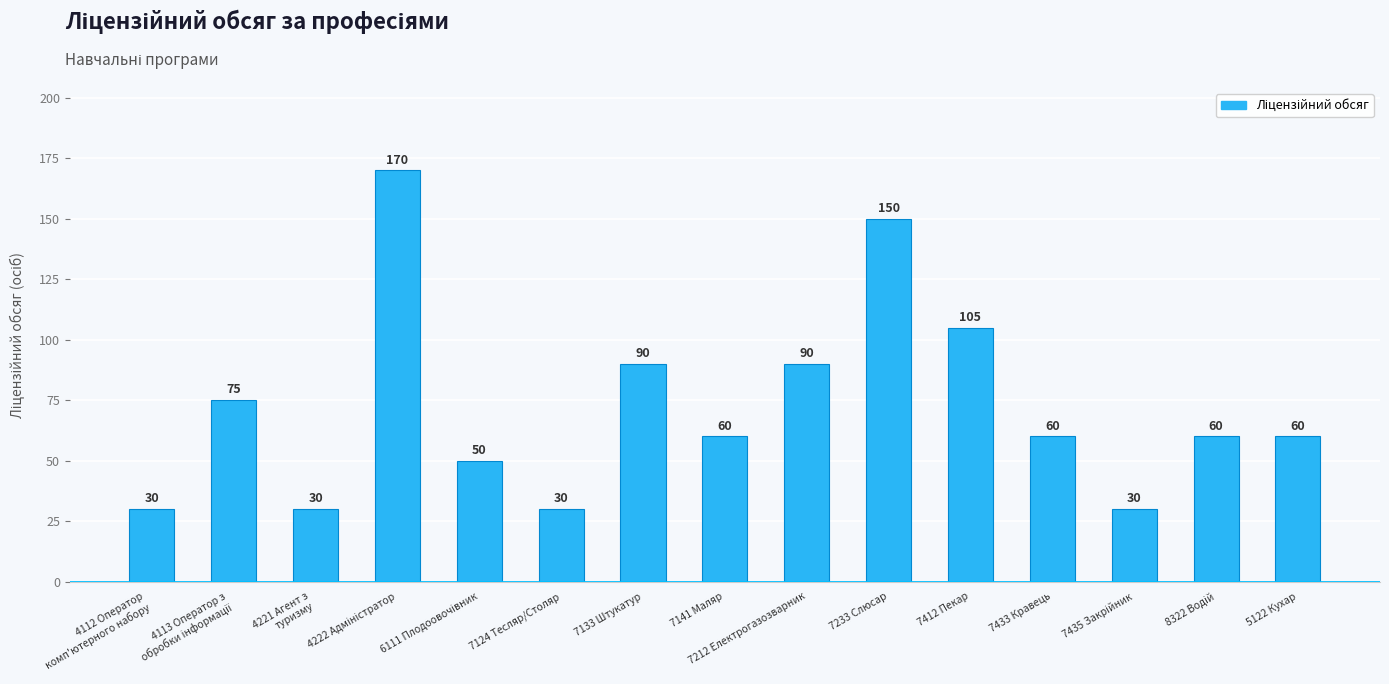

The chart shows a value of 46 at 4112 Оператор
комп'ютерного набору. True or false?

False